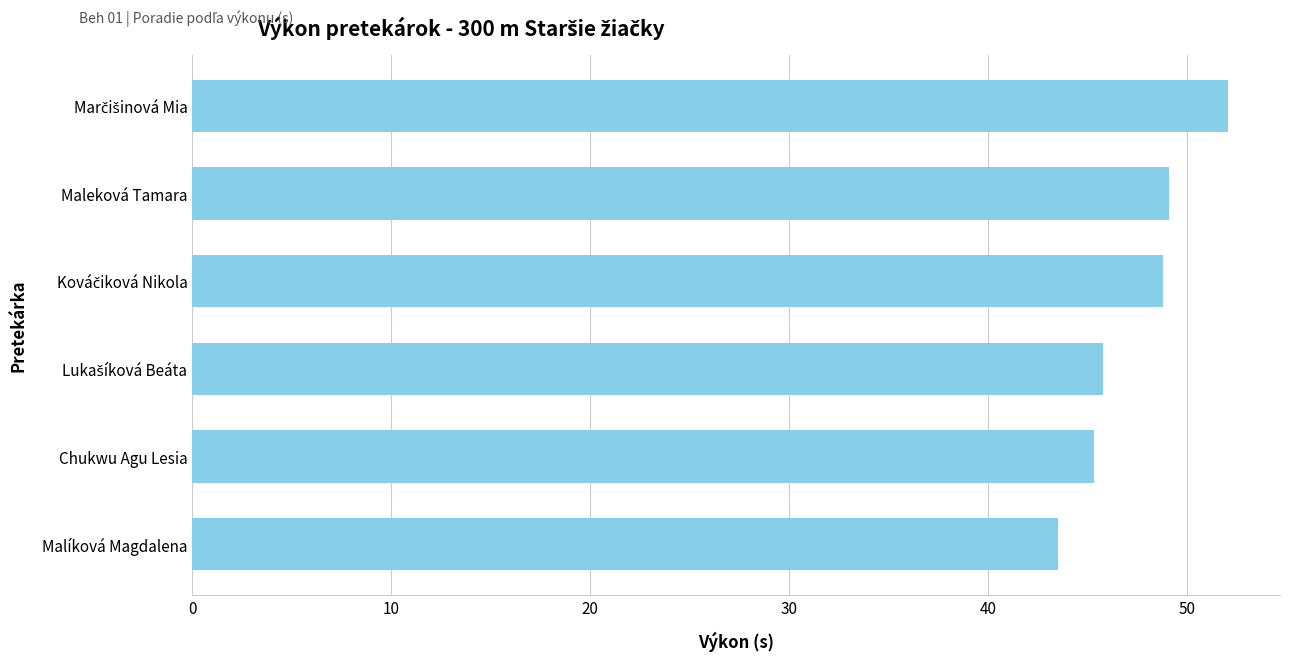

Which has a higher value, Maleková Tamara or Chukwu Agu Lesia?

Maleková Tamara